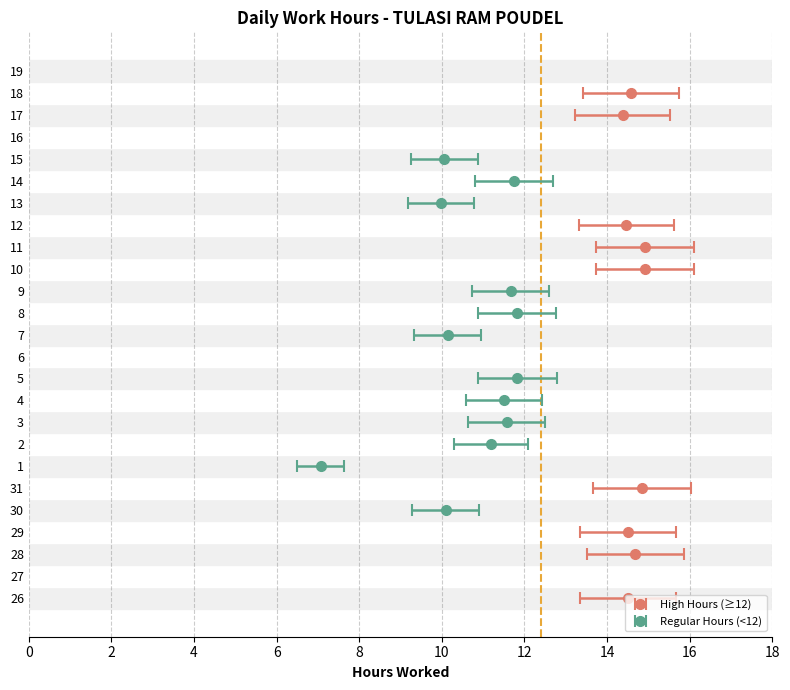

List the labels in order of value, smallest first.

27, 6, 16, 19, 1, 13, 15, 30, 7, 2, 4, 3, 9, 14, 8, 5, 17, 12, 26, 29, 18, 28, 31, 10, 11